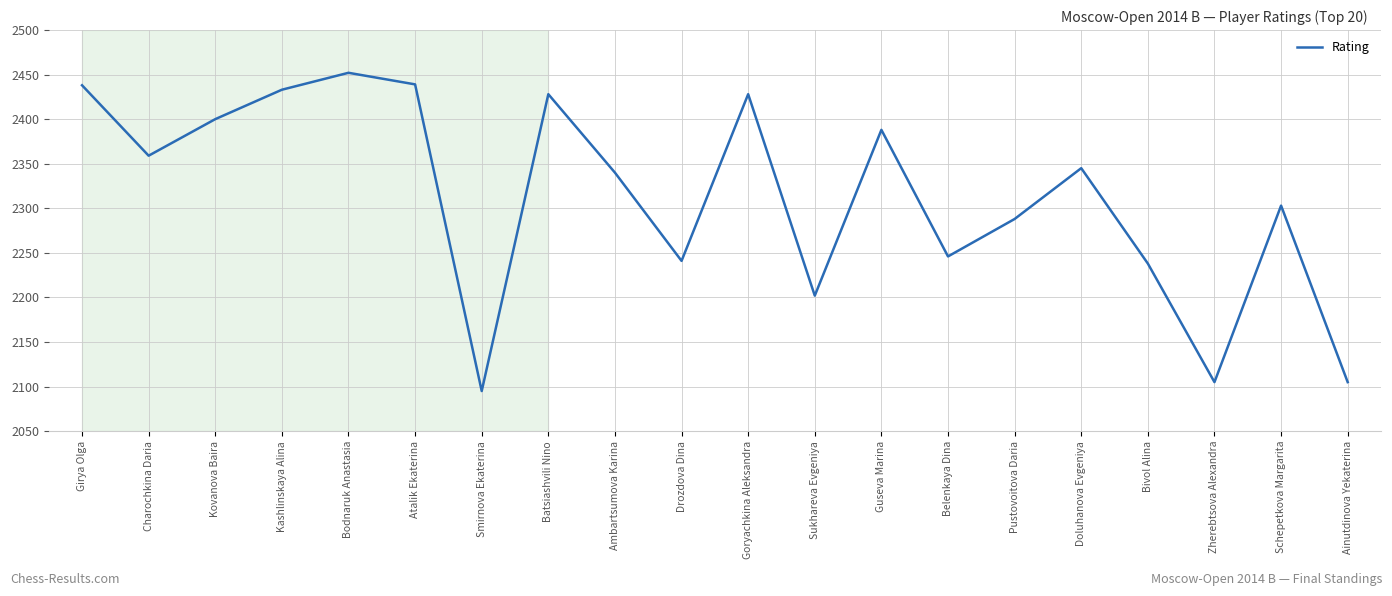

Is it true that the value at Ainutdinova Yekaterina is 3706?

False